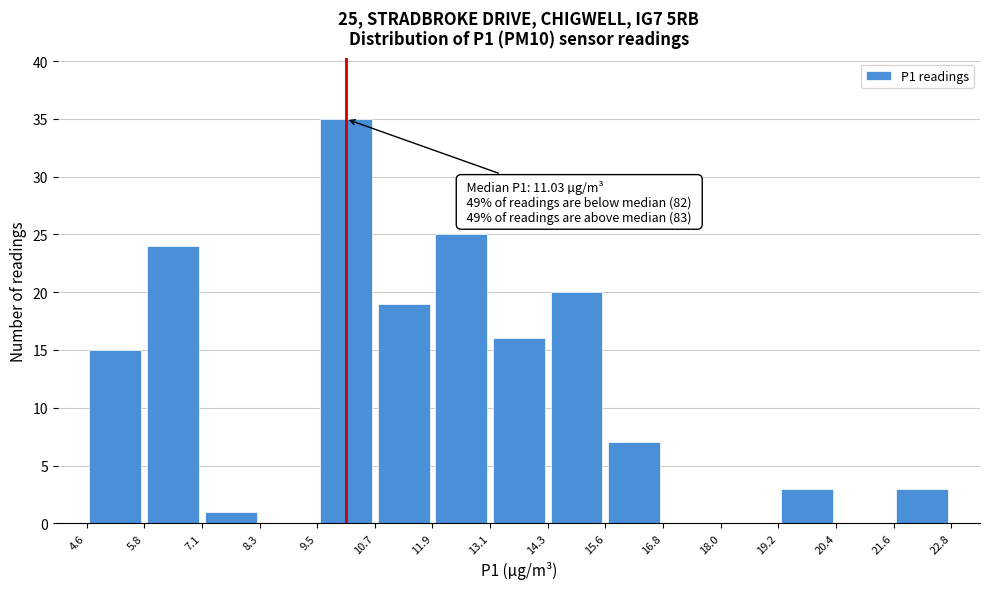

Over which range of the x-axis is the bar tallest?

9.5 to 10.7